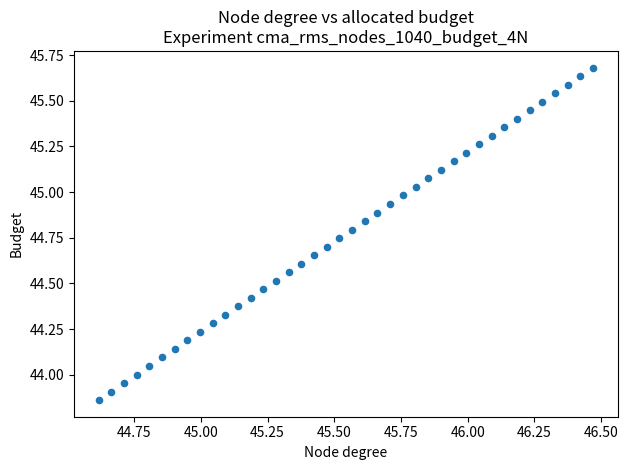

What is the range of Y values (max minus min)?

1.8